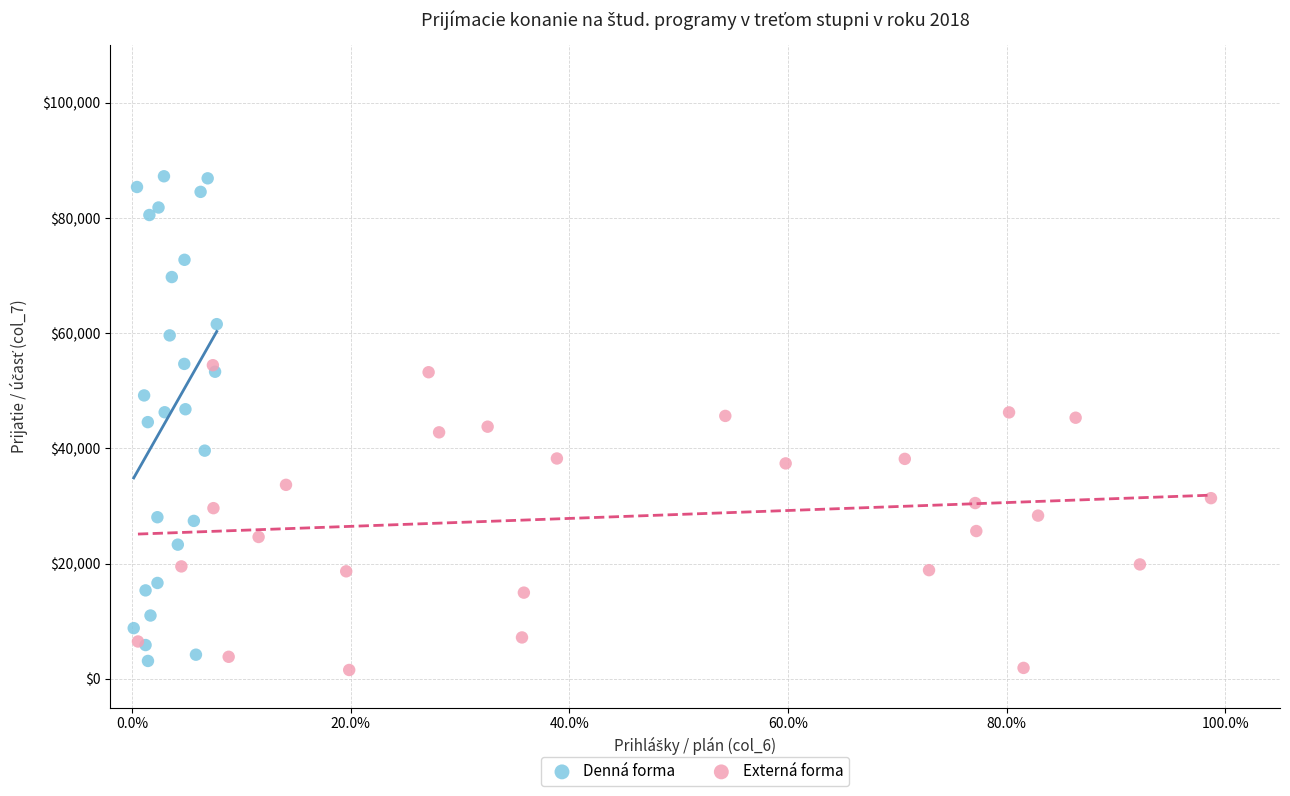

Which series has the largest Y range (max minus min)?

Denná forma